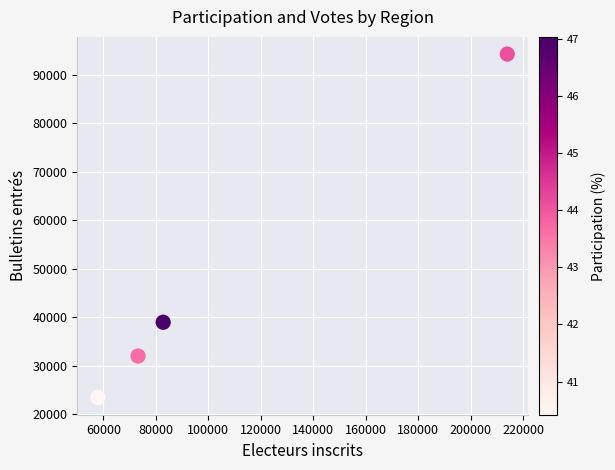

What is the range of X values (max minus min)?

156045